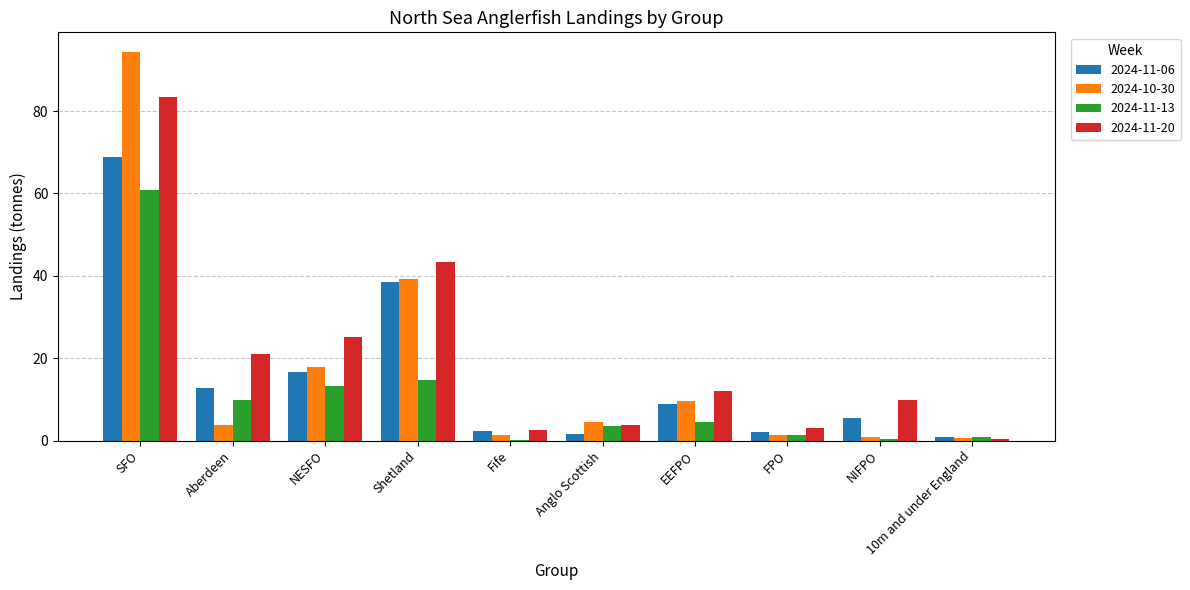

True or false: 2024-11-13 has a value of 21.1 at Shetland.

False